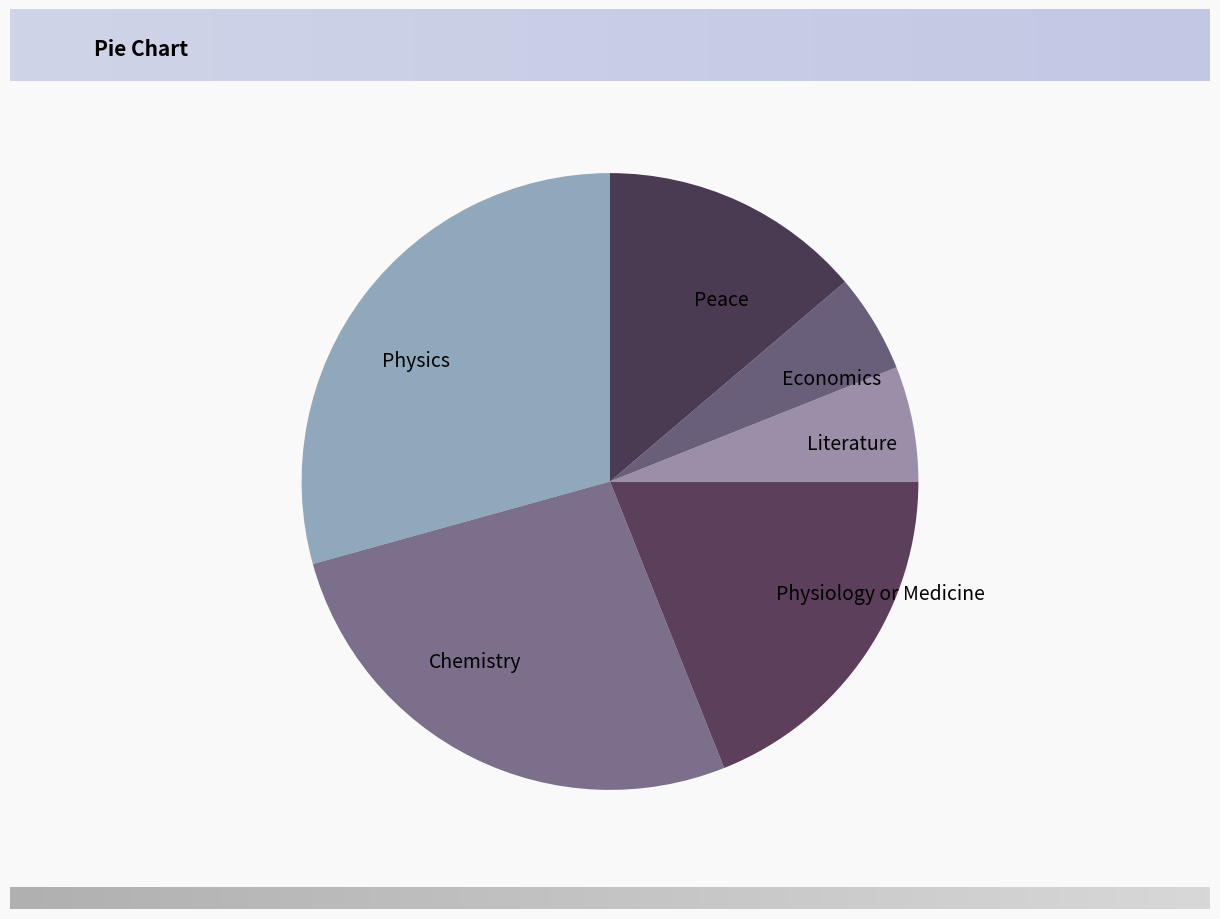

Is the sum of Literature and Physics greater than half?

No